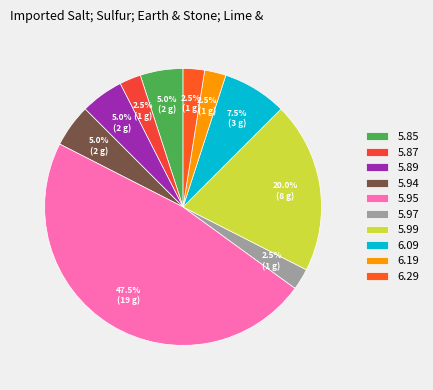

What percentage is the 5.97 slice, to the nearest percent?

2%